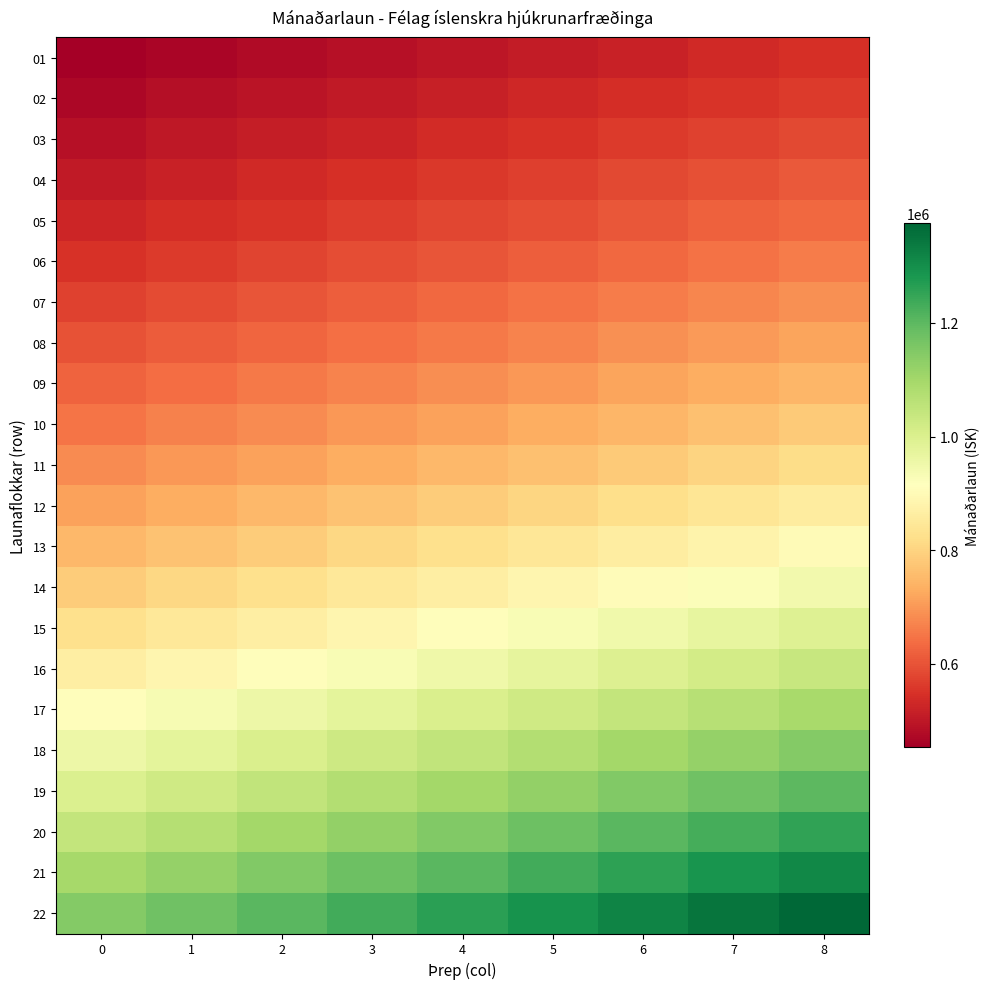

List the series in order of their peak value, highest first.

22, 21, 20, 19, 18, 17, 16, 15, 14, 13, 12, 11, 10, 09, 08, 07, 06, 05, 04, 03, 02, 01